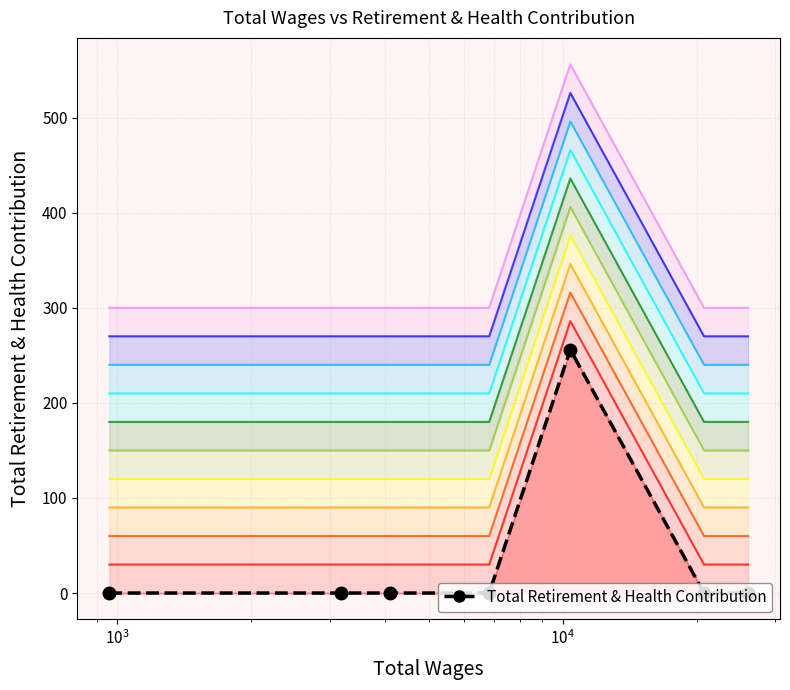

What is the label of the 3rd point from the left?

$\mathdefault{10^{3}}$